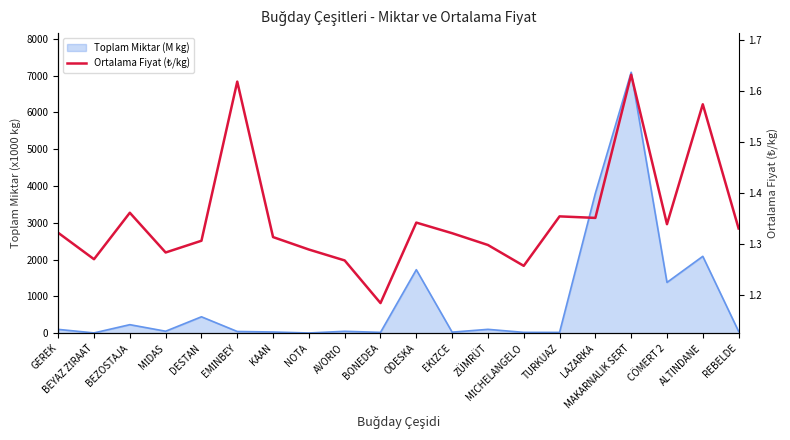

Does the chart display data point markers on the line(s)?

No